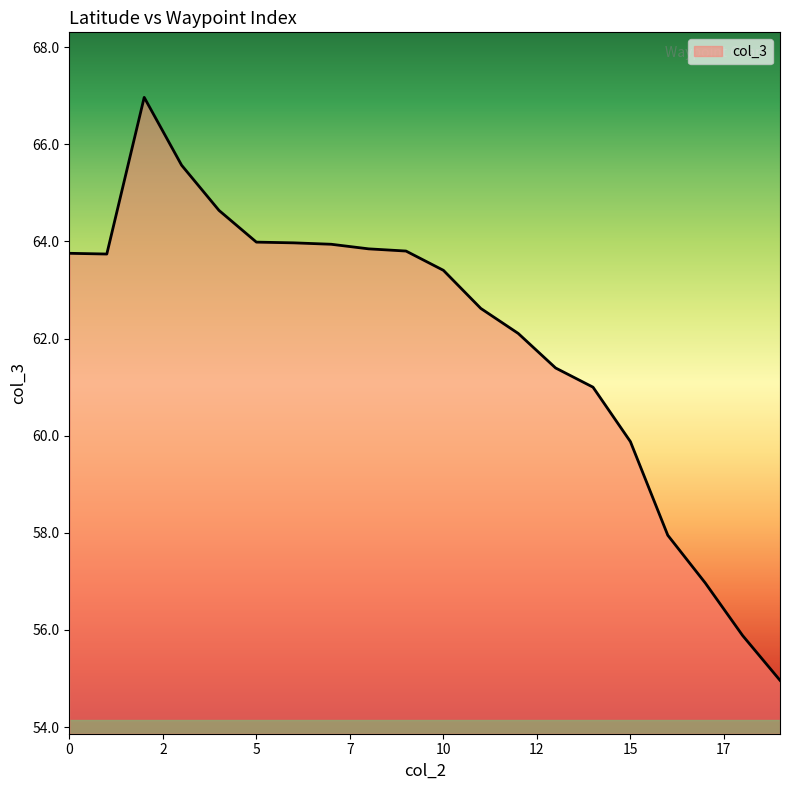

What is the maximum value shown in the chart?

67.0